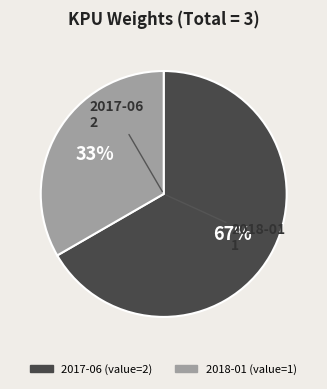

Approximately how many times larger is the value at 2018-01 compared to 2017-06?

0.5